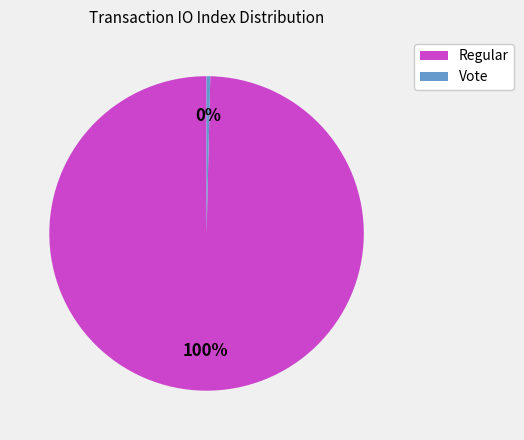

To the nearest percent, what is the combined percentage of Regular and Vote?

100%